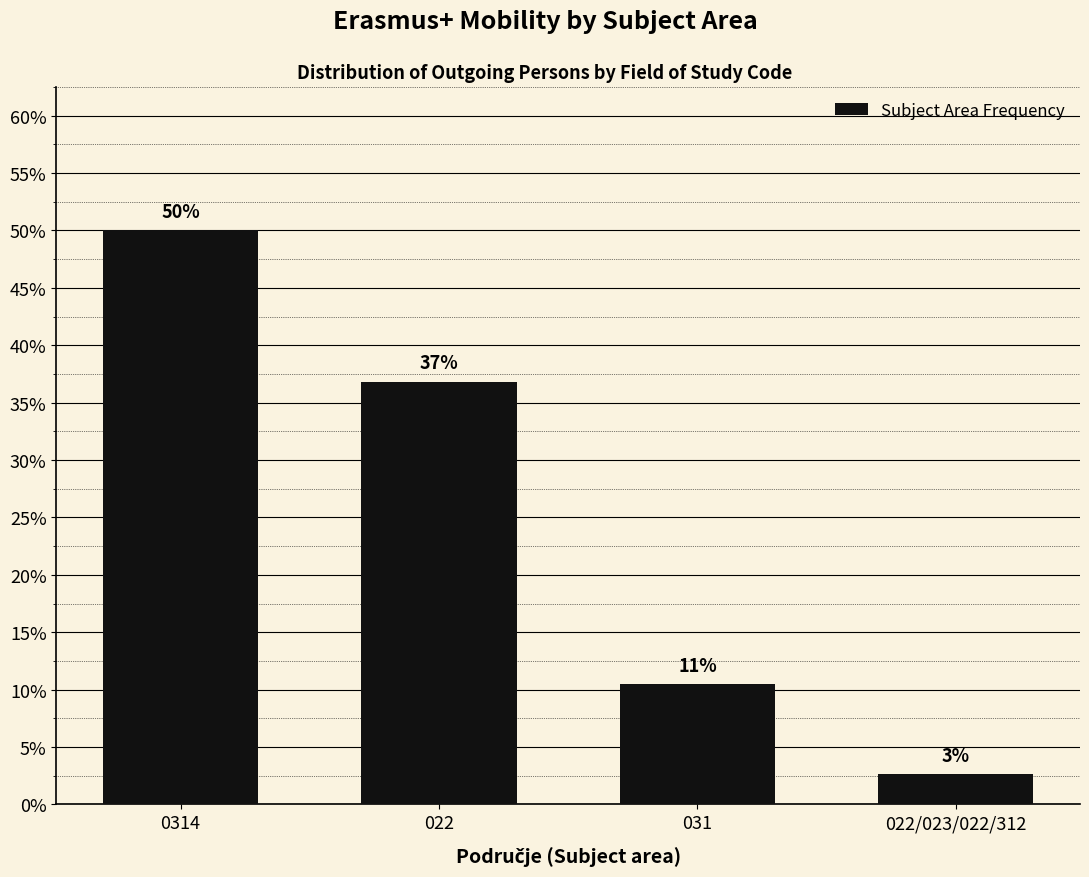

Are the bars horizontal?

No